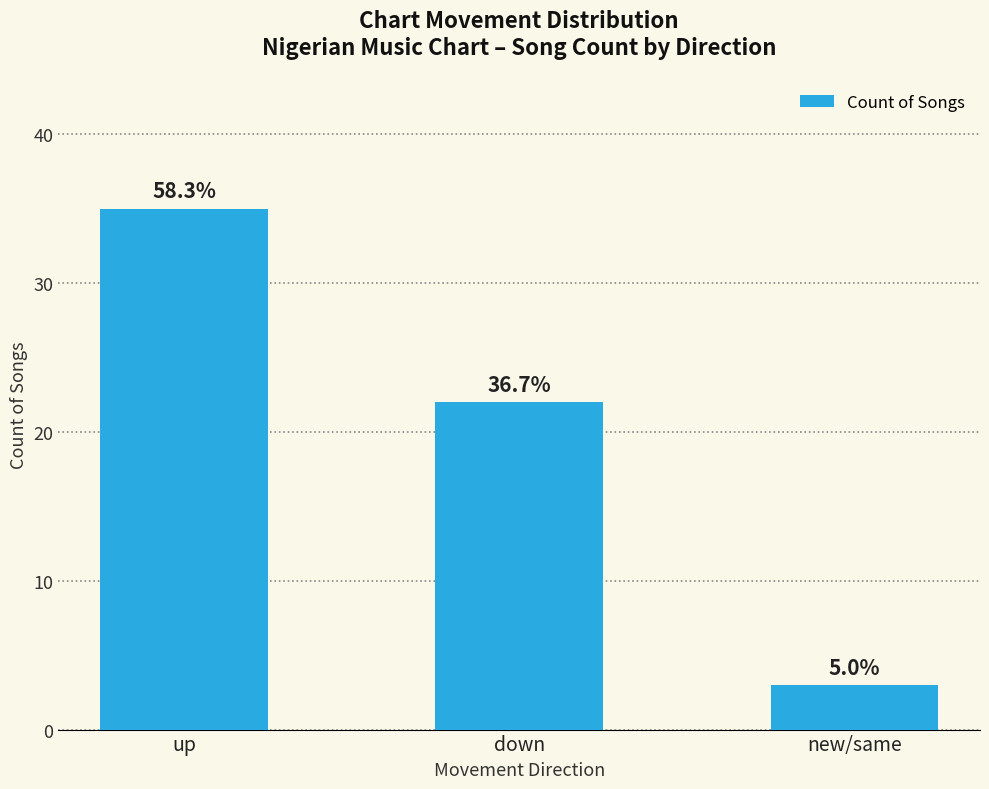

Where does the data first go above 22?

up